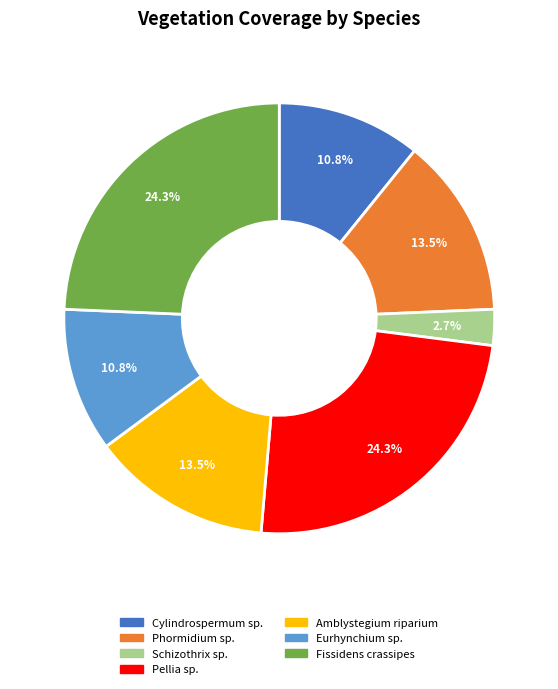

Count the number of slices in the pie.

7